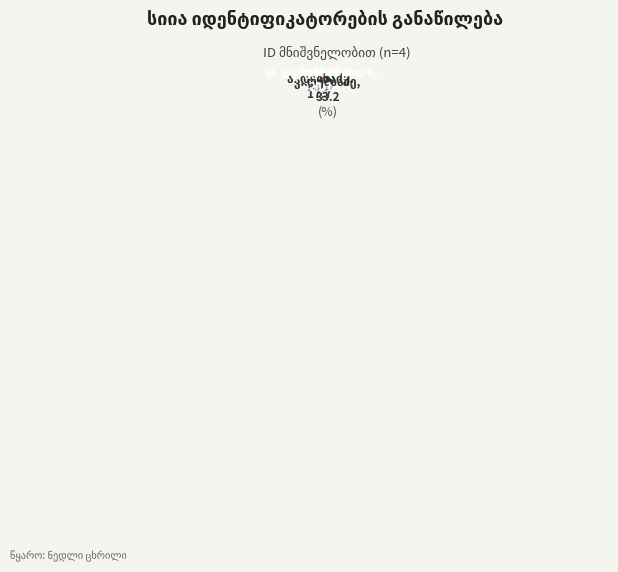

Is there any slice that represents more than half of the pie?

No